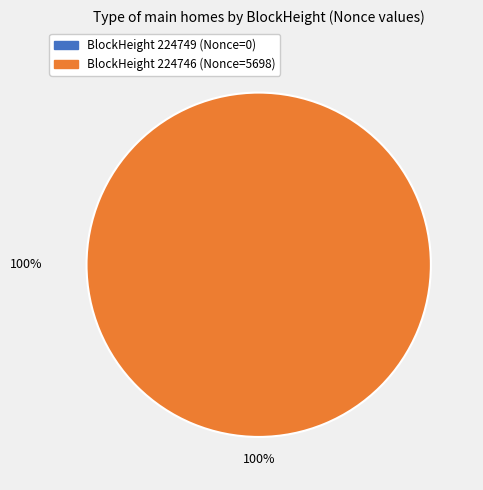

Is it true that 224746 is 95% of the pie?

False